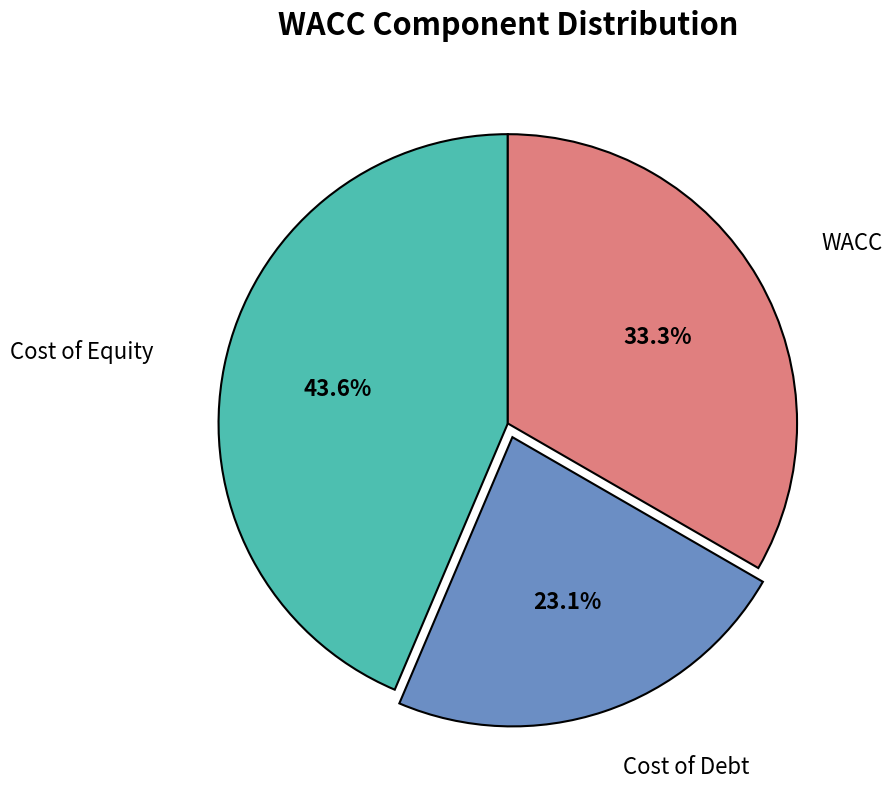

How many segments does this pie chart have?

3